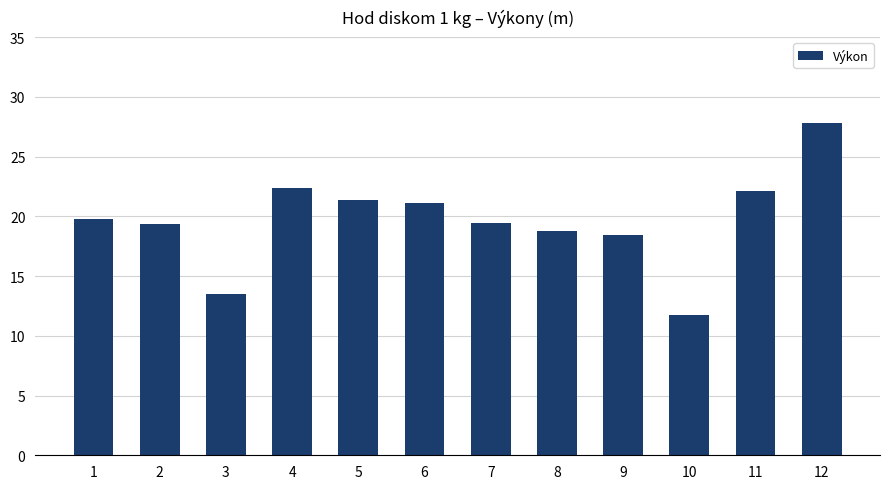

True or false: the data shows 29.3 at 7.

False